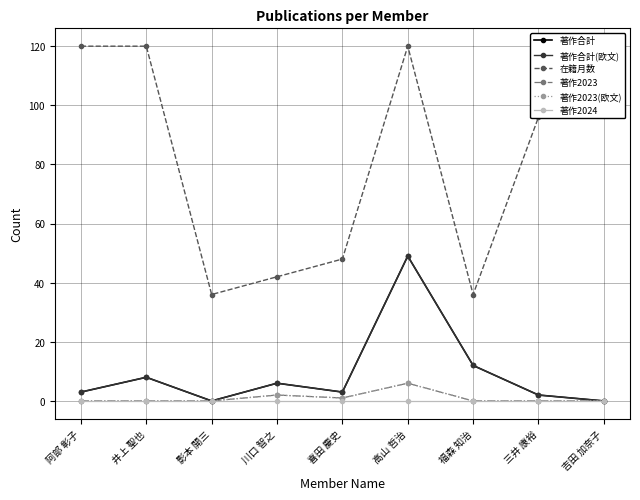

True or false: 在籍月数 and 著作2023 cross at least once.

False